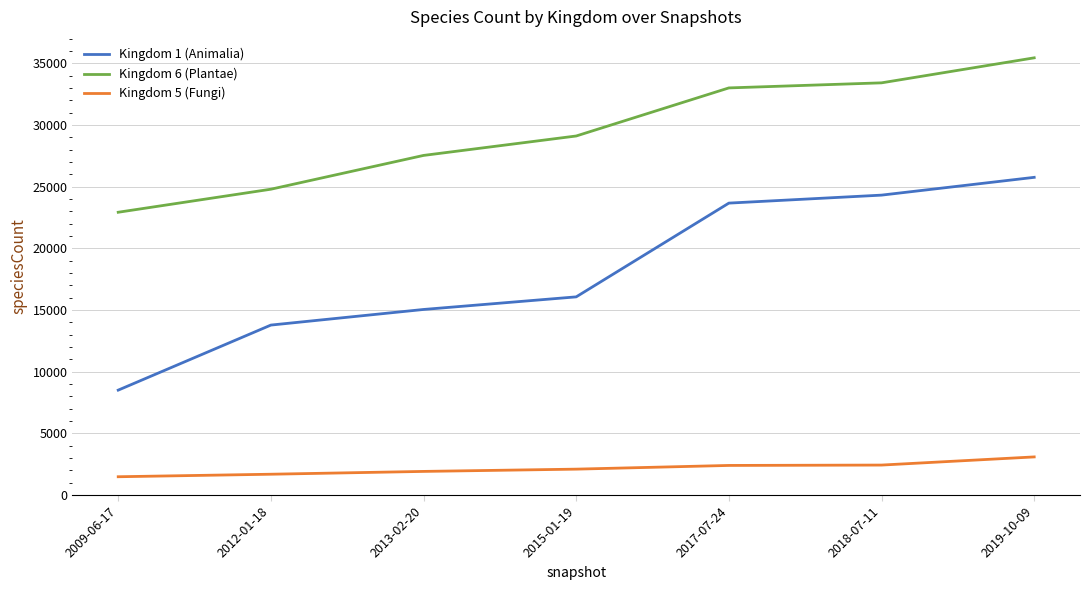

True or false: Kingdom 1 (Animalia) and Kingdom 5 (Fungi) intersect in this chart.

False